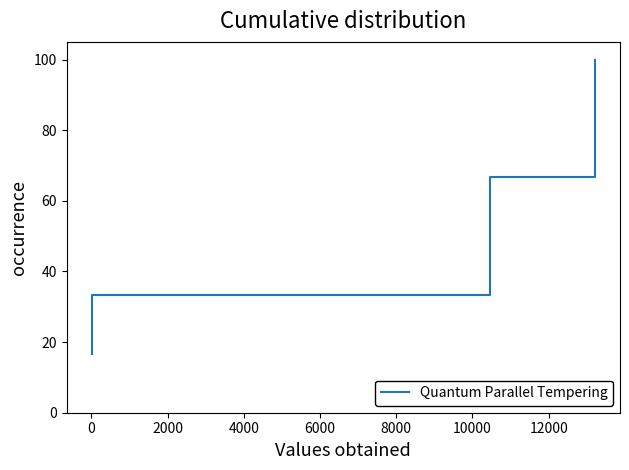

How many distinct data groups are displayed?

1